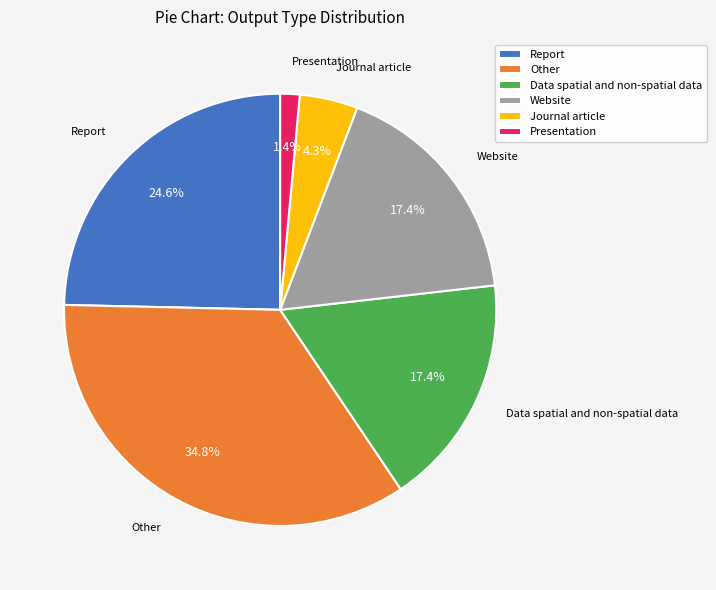

Does Report account for over 50% of the chart?

No